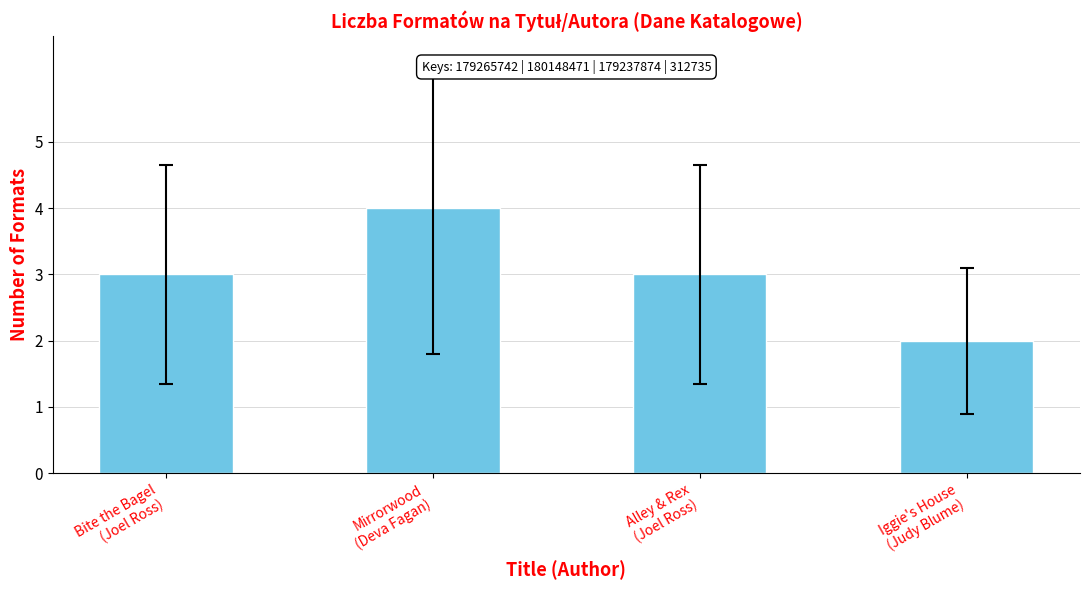

How many bars are there in total?

4